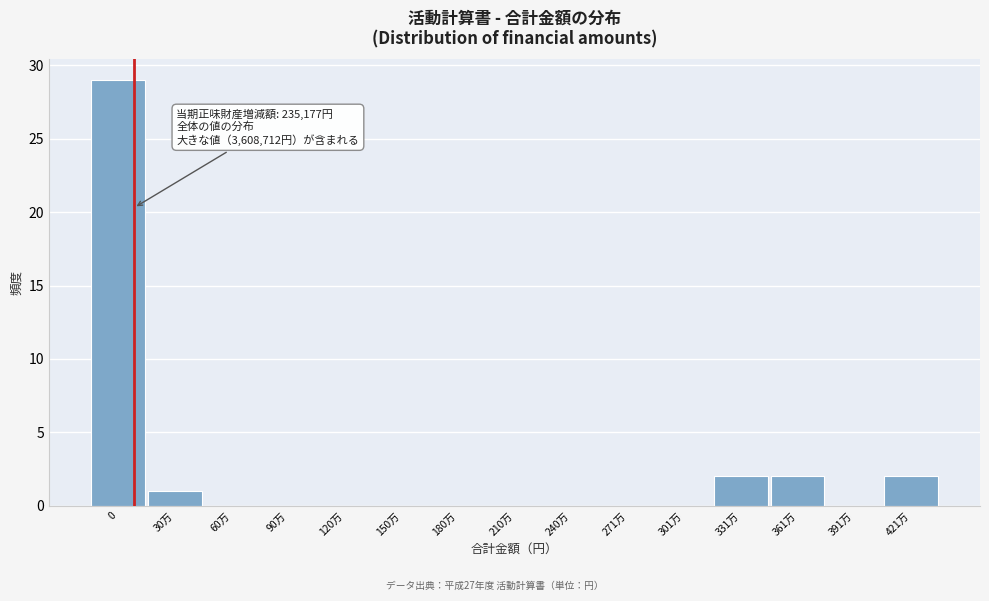

Reading left to right, what are all the values shown in this chart?

0=29	30万=1	60万=0	90万=0	120万=0	150万=0	180万=0	210万=0	240万=0	271万=0	301万=0	331万=2	361万=2	391万=0	421万=2